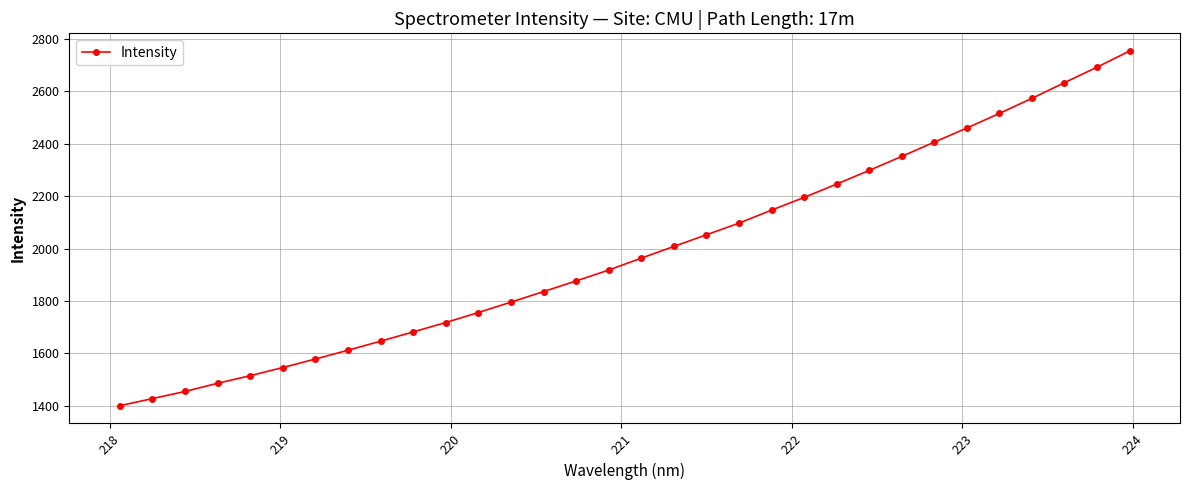

What is the sum of all values?

63646.2